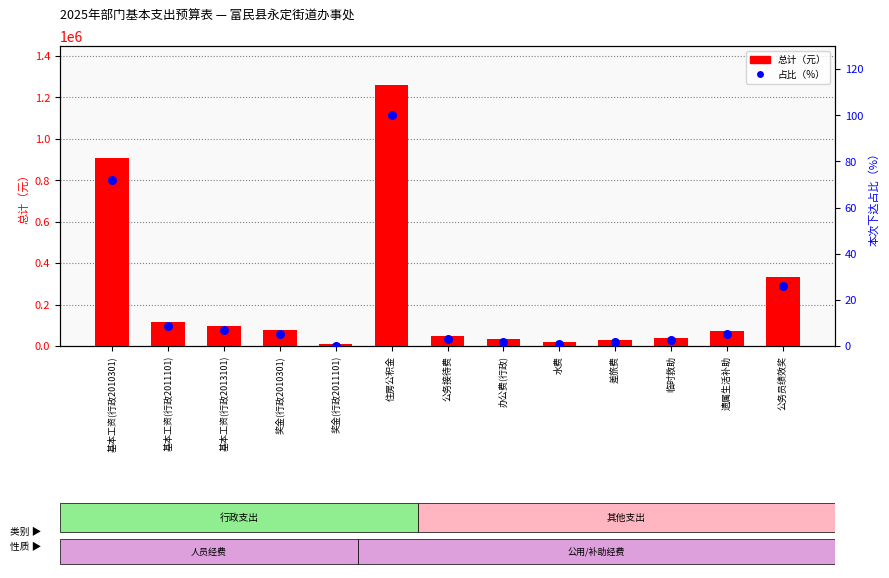

Which series reaches the minimum Y coordinate?

占比（%）